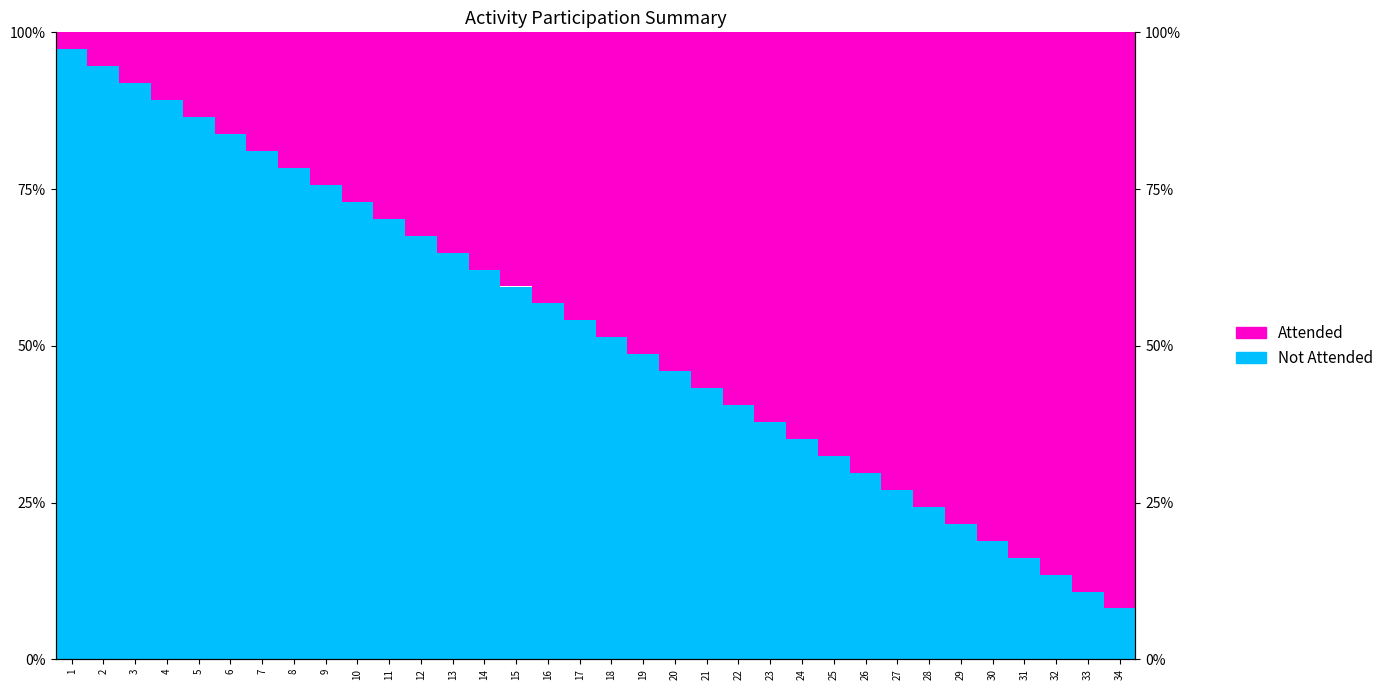

Rank the series by their maximum value, from highest to lowest.

Attended, Not Attended